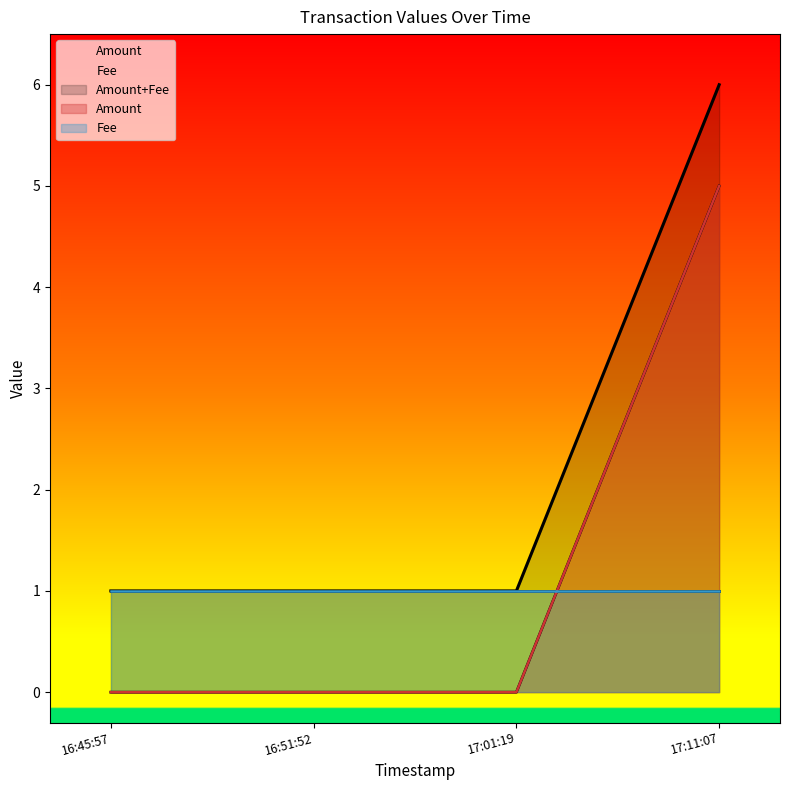

At which label is the value closest to 2?

16:45:57